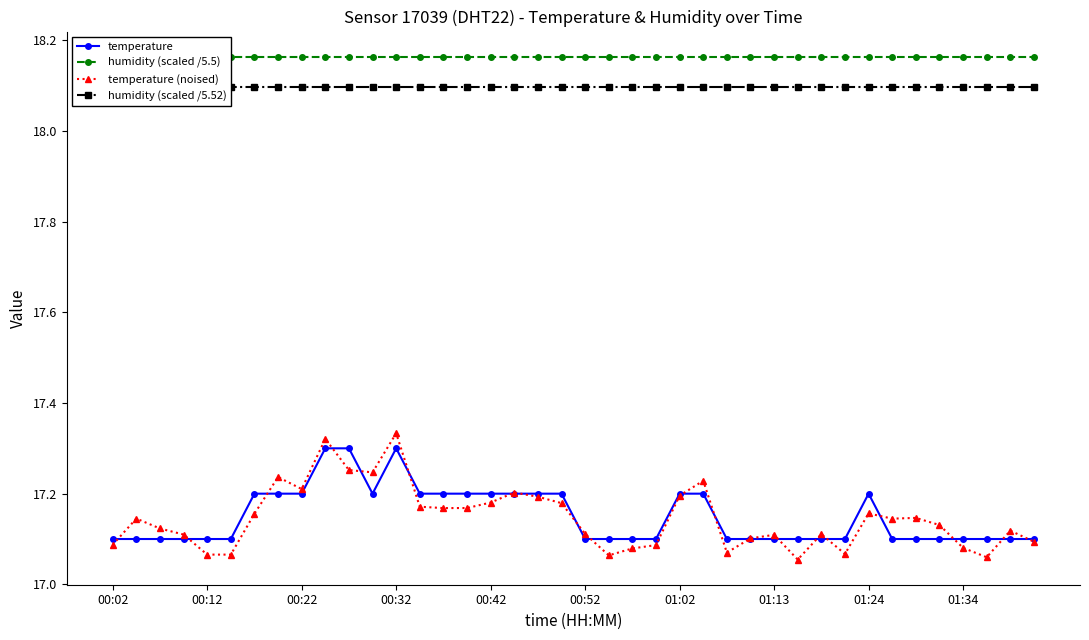

True or false: humidity (scaled /5.5) and temperature (noised) cross at least once.

False